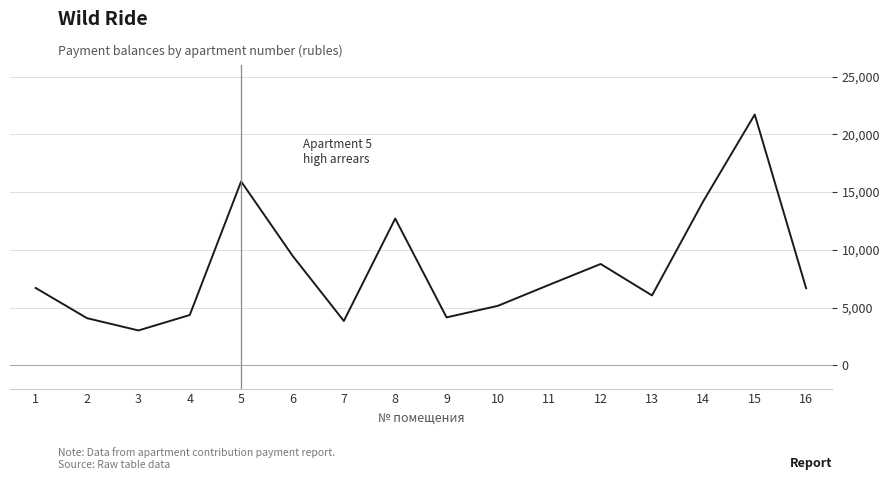

What is the approximate value at 4?

4365.6